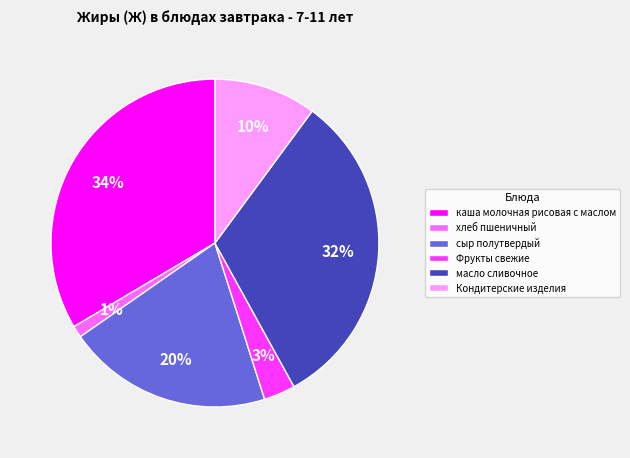

How many slices are in this pie chart?

6